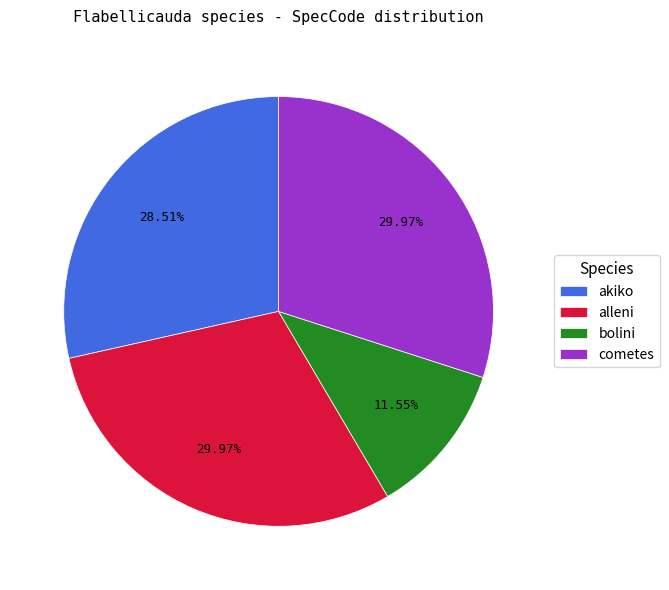

What is the smallest slice in the pie chart?

bolini